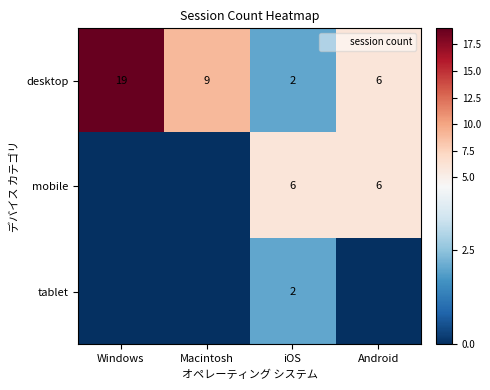

True or false: desktop has a value of 2 at iOS.

True